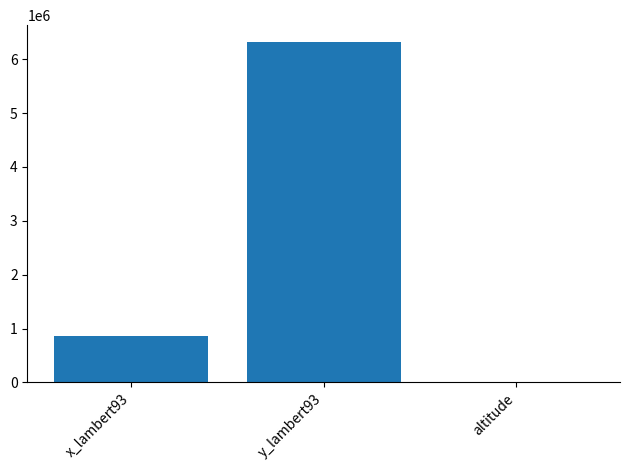

Does the chart contain stacked bars?

No